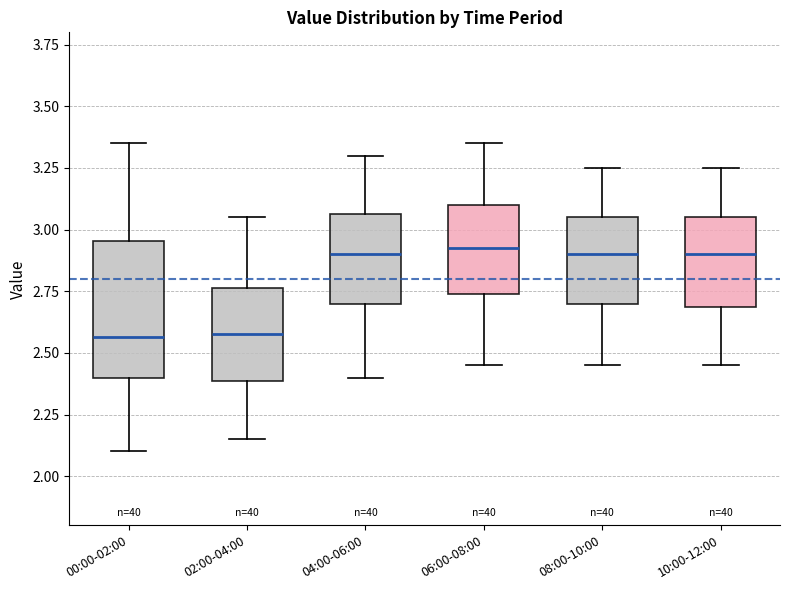

Reading left to right, transcribe this box plot: for each box, give where its median line is, the range the box spans, and where its two whiskers end, as read against the y-axis. The values are not printed on the chart, so give them approximately, as read against the axis.

00:00-02:00: median 2.55, box 2.40 to 2.95, whiskers 2.10 to 3.35
02:00-04:00: median 2.60, box 2.40 to 2.75, whiskers 2.15 to 3.05
04:00-06:00: median 2.90, box 2.70 to 3.05, whiskers 2.40 to 3.30
06:00-08:00: median 2.95, box 2.75 to 3.10, whiskers 2.45 to 3.35
08:00-10:00: median 2.90, box 2.70 to 3.05, whiskers 2.45 to 3.25
10:00-12:00: median 2.90, box 2.70 to 3.05, whiskers 2.45 to 3.25